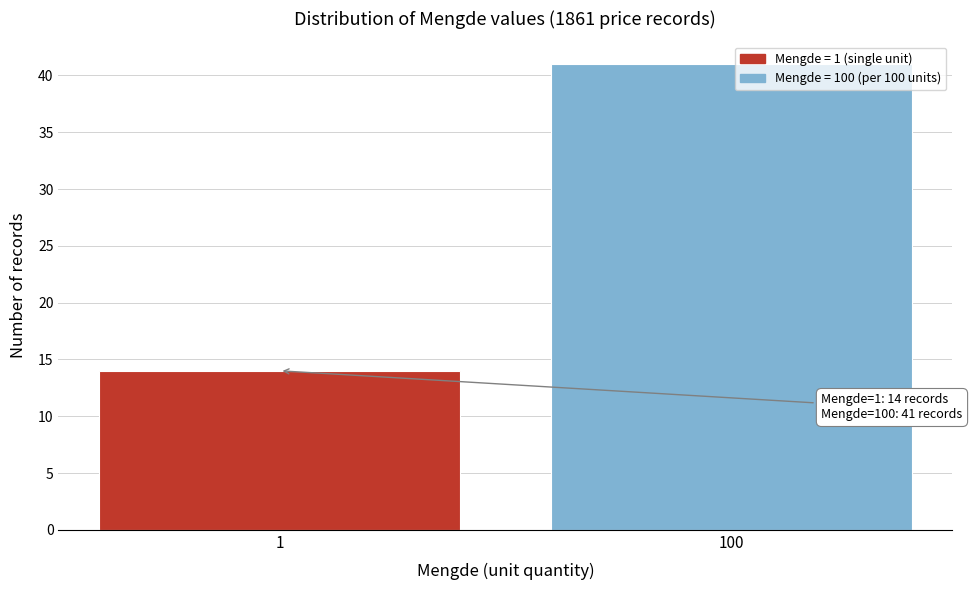

Reading right to left, extract all data points from this chart.

41	14